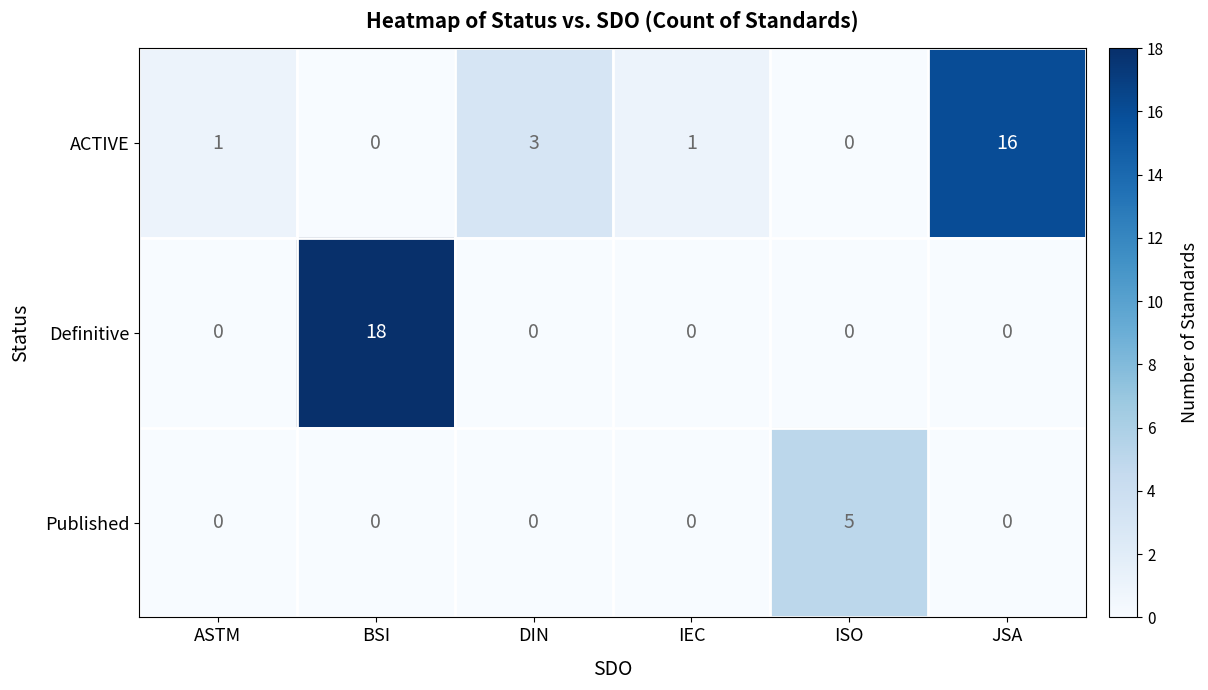

The ACTIVE series shows 0 at BSI. True or false?

True